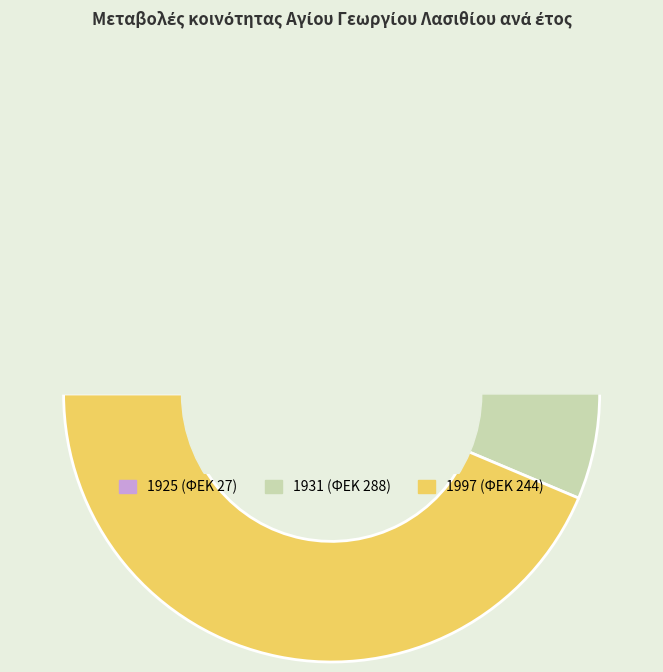

To the nearest percent, what is the average slice percentage?

33%